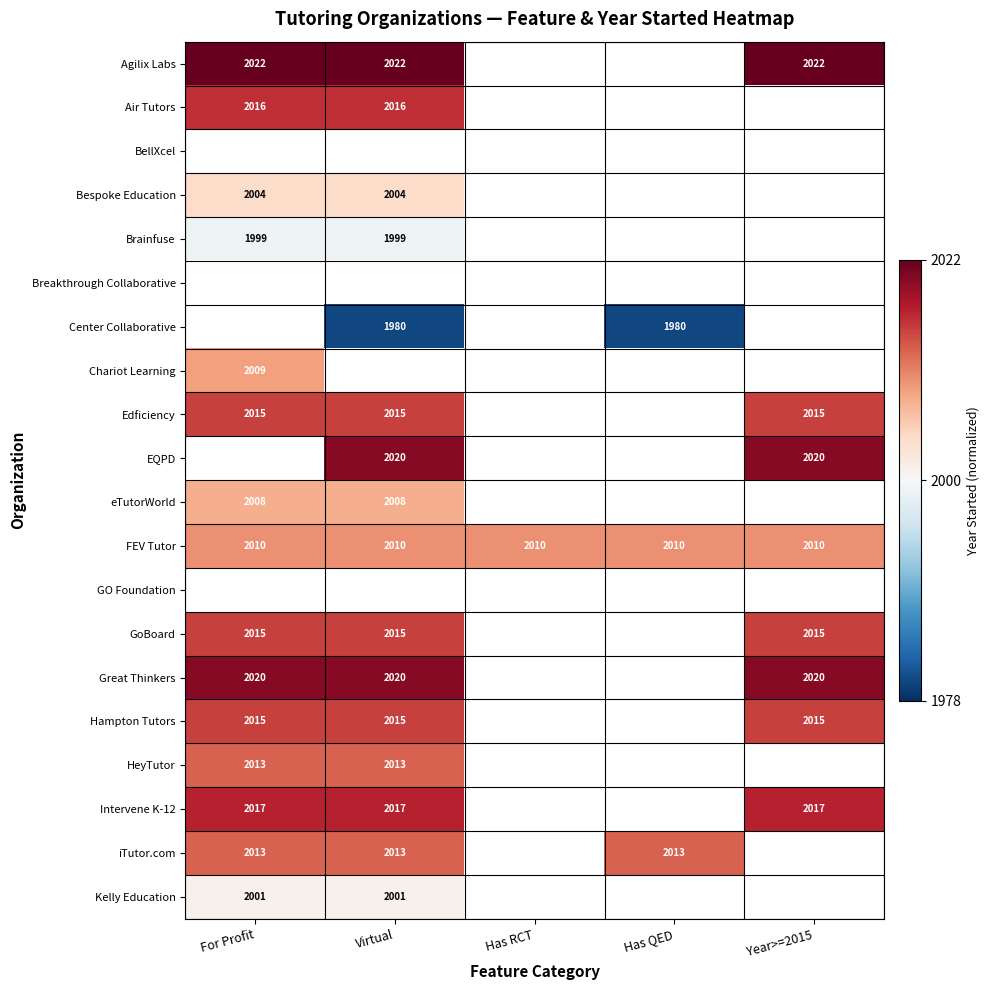

True or false: HeyTutor has a value of 2013 at For Profit.

True